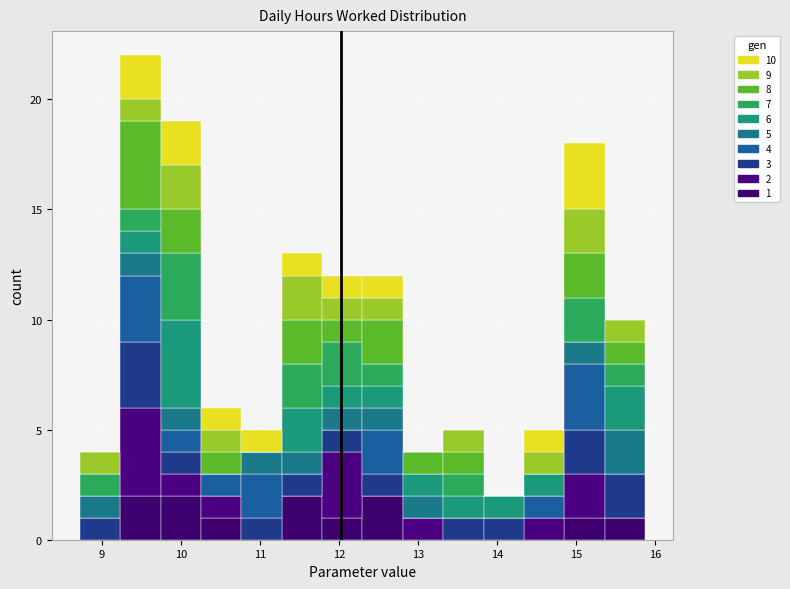

Which range on the x-axis has the tallest stacked bar (by total height)?

9.2 to 9.7